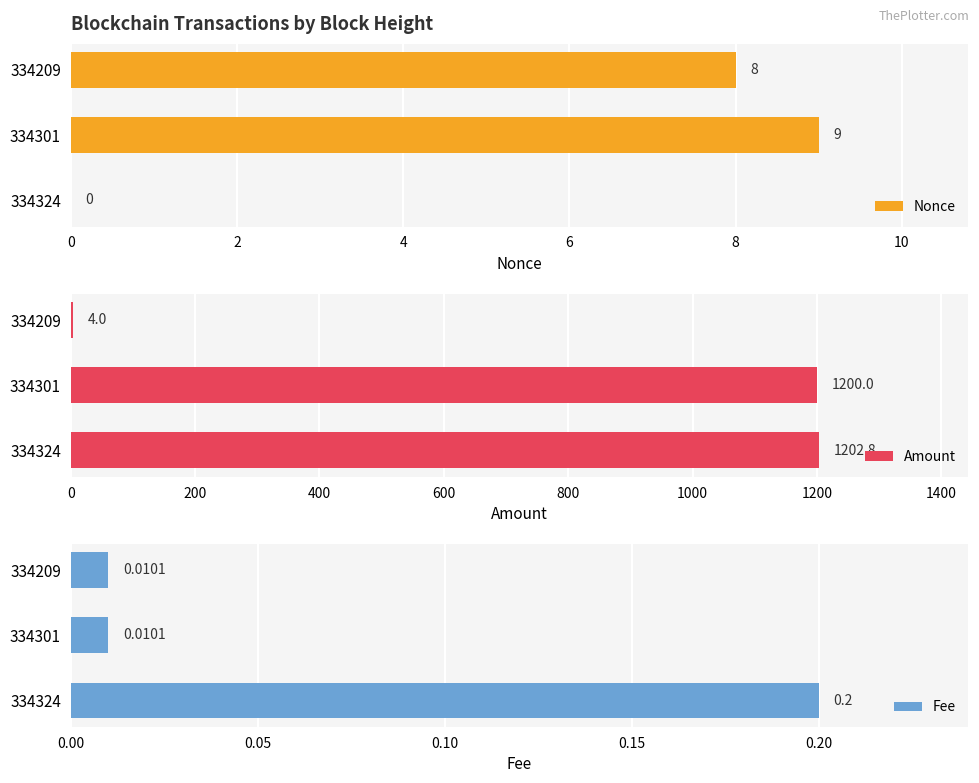

The value of Amount at 334301 is 248.2. True or false?

False